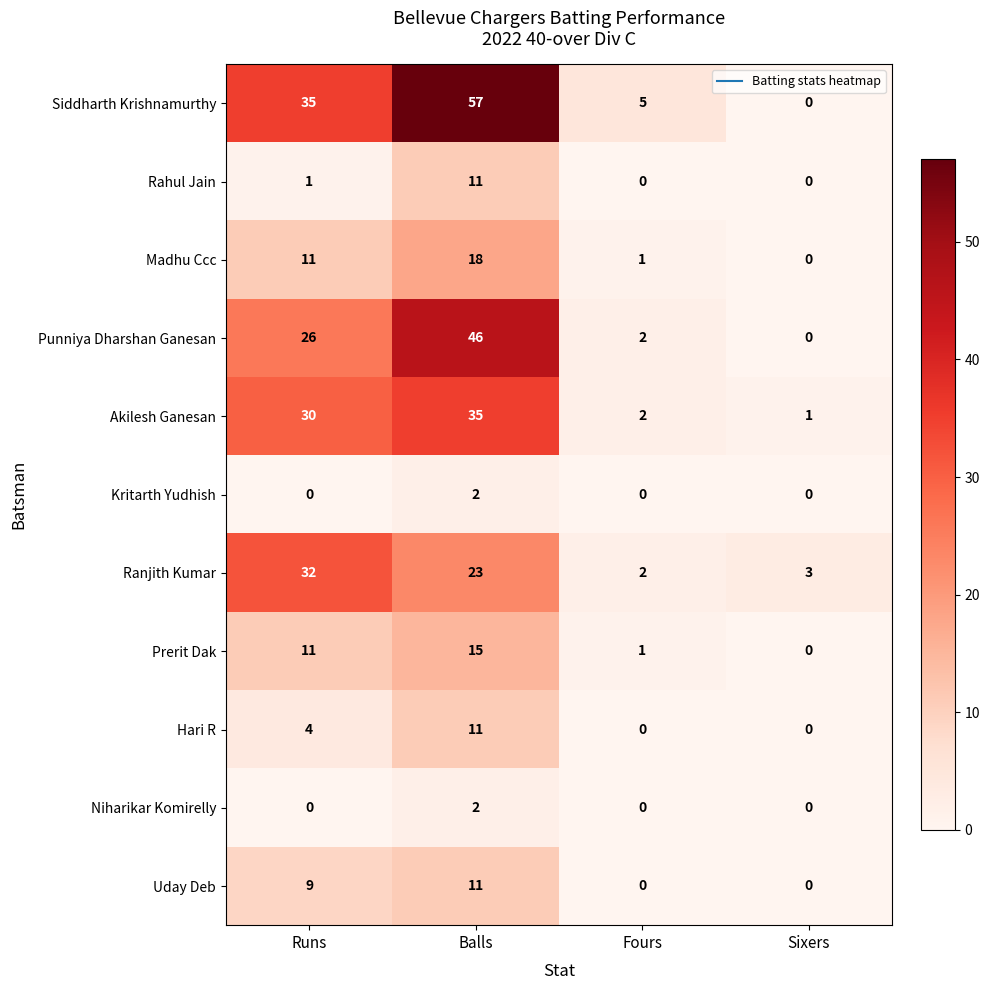

Rank the categories by Siddharth Krishnamurthy value from lowest to highest.

Sixers, Fours, Runs, Balls